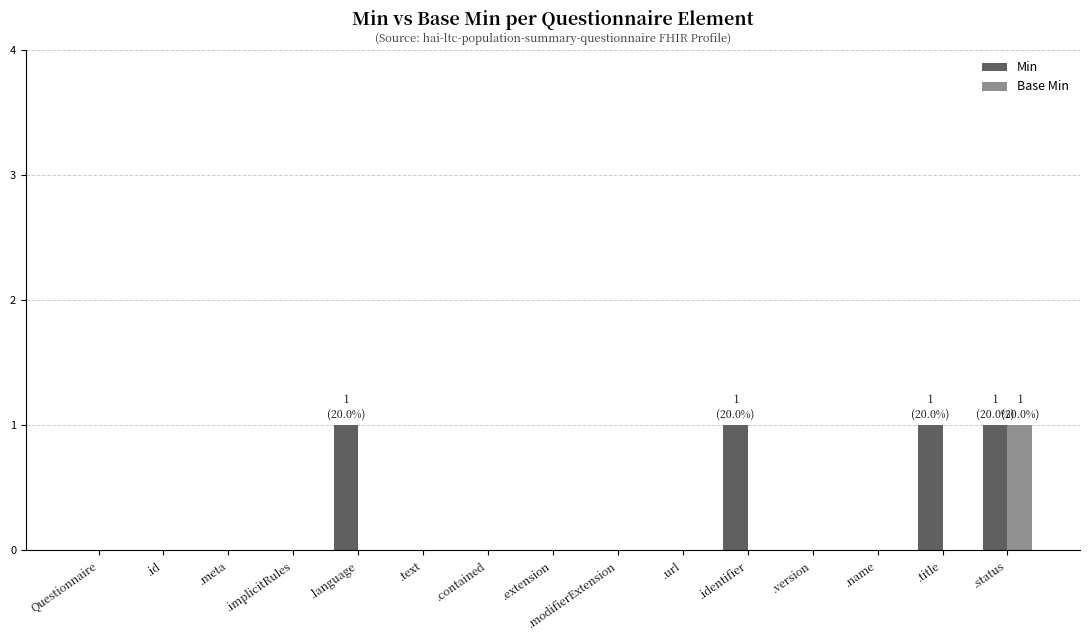

The Min series shows 1 at .implicitRules. True or false?

False